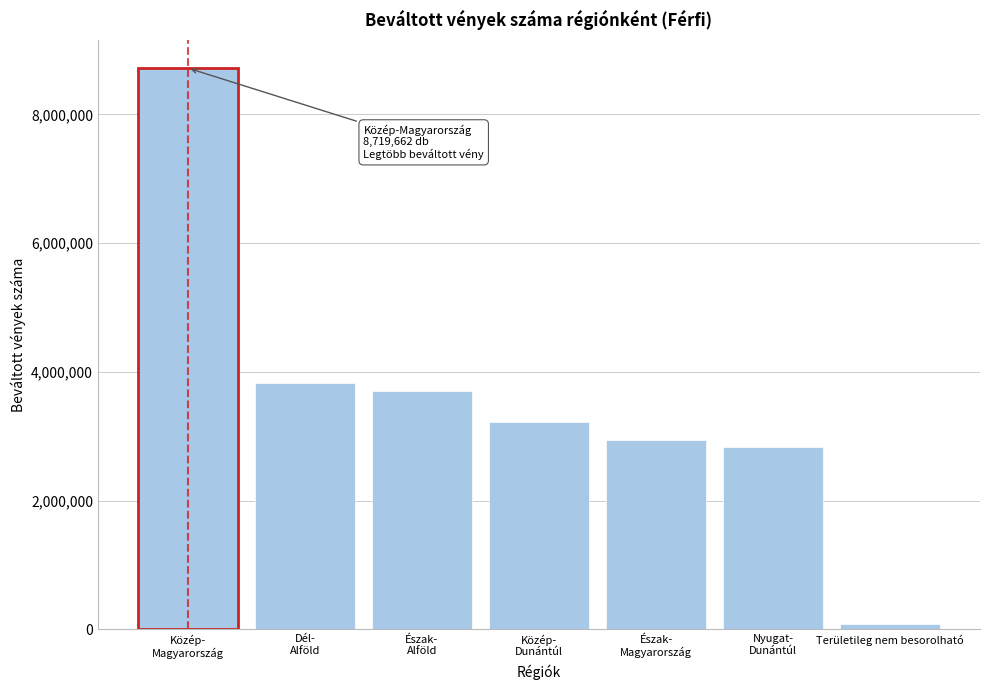

Reading left to right, extract all data points from this chart.

8719662	3820354	3702754	3228265	2946539	2837543	89523